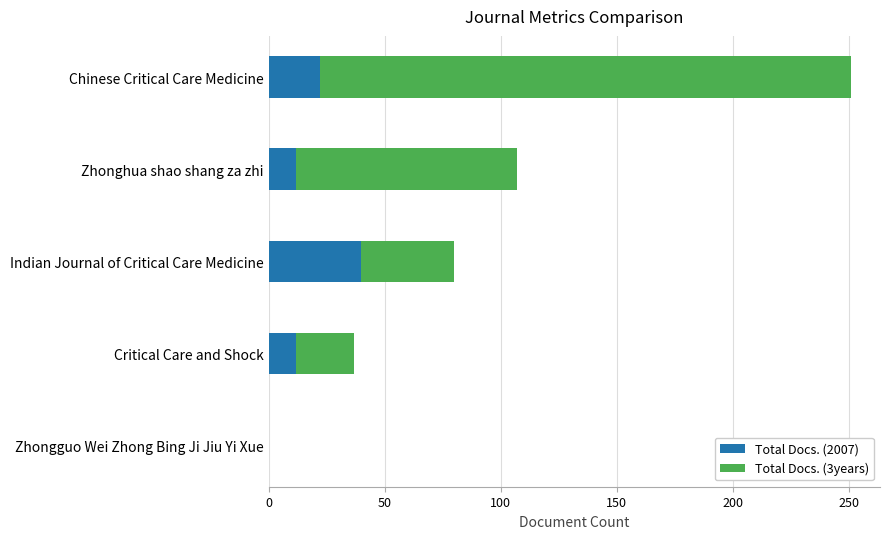

The value of Total Docs. (2007) at Indian Journal of Critical Care Medicine is 11. True or false?

False